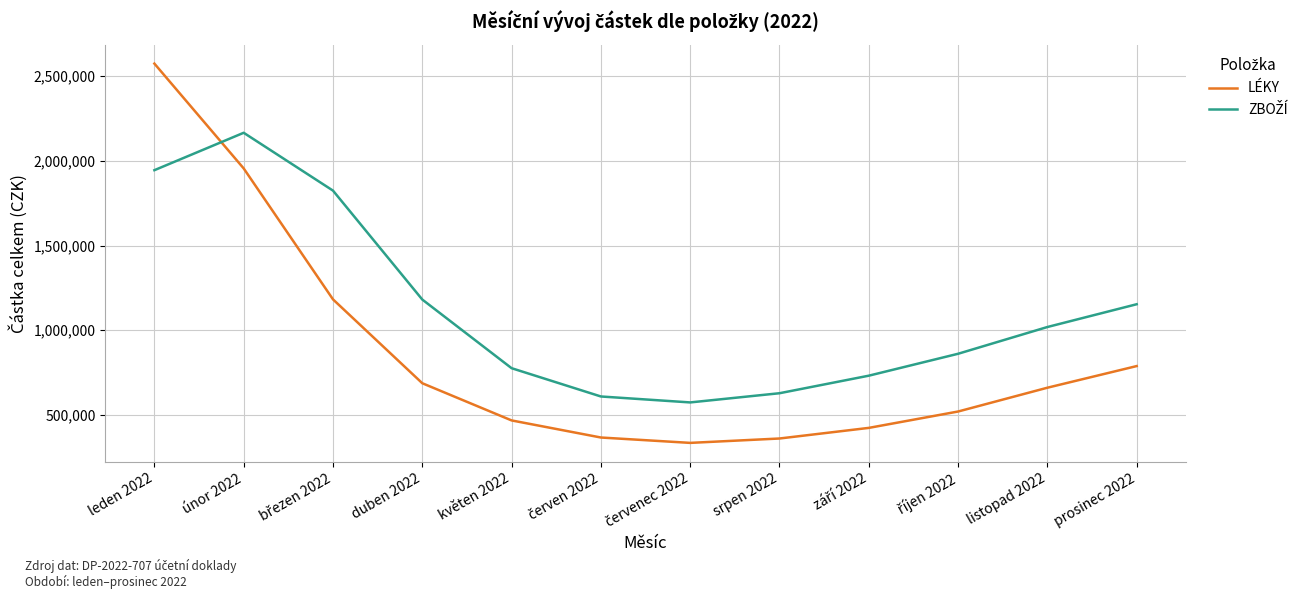

How many lines are shown in the chart?

2